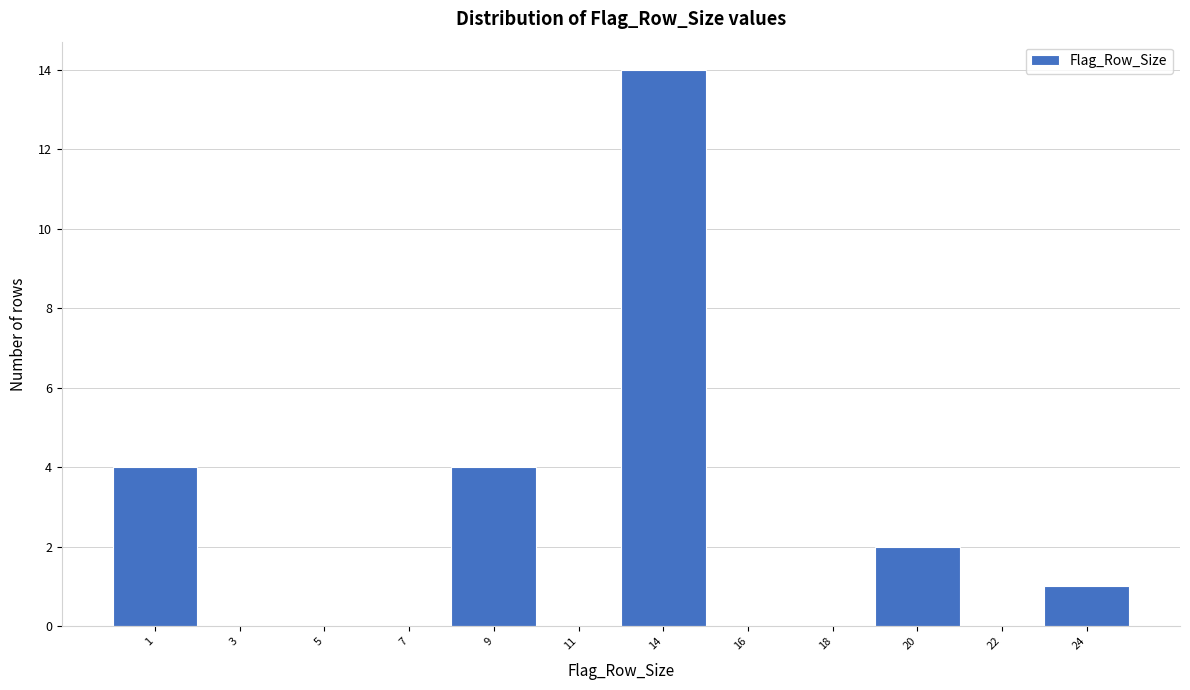

Reading left to right, what are all the values shown in this chart?

1=4	3=0	5=0	7=0	9=4	11=0	14=14	16=0	18=0	20=2	22=0	24=1